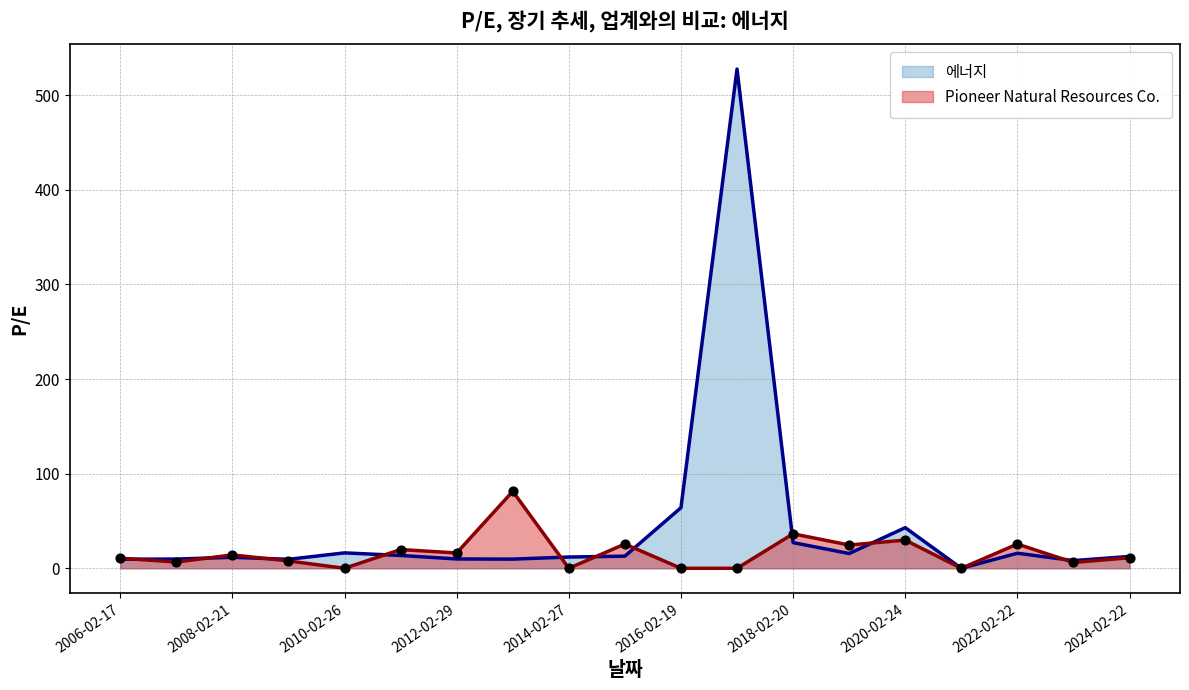

Which series contains the highest Y value?

에너지